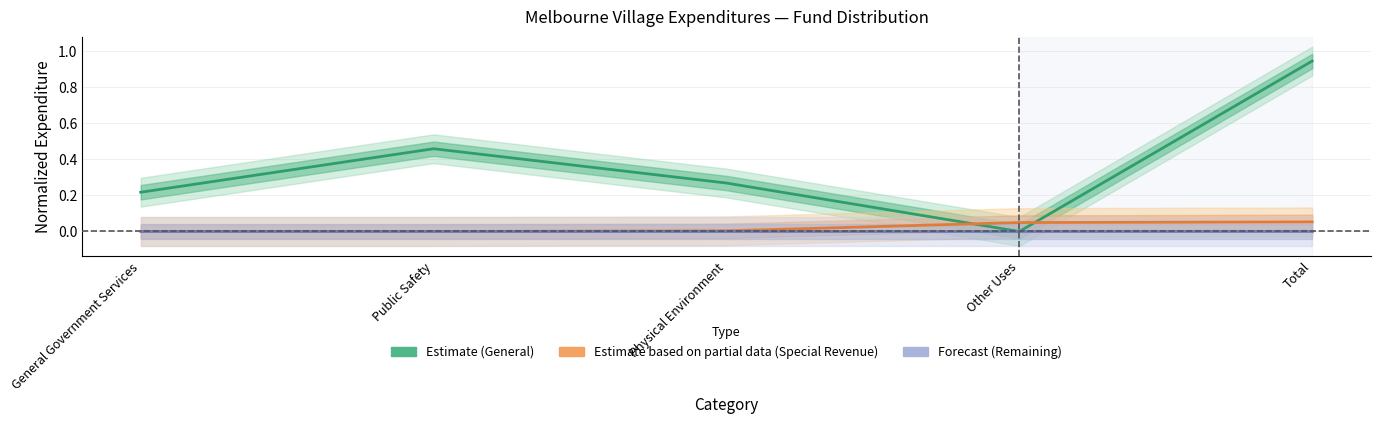

Which category has the highest value across all series?

Total